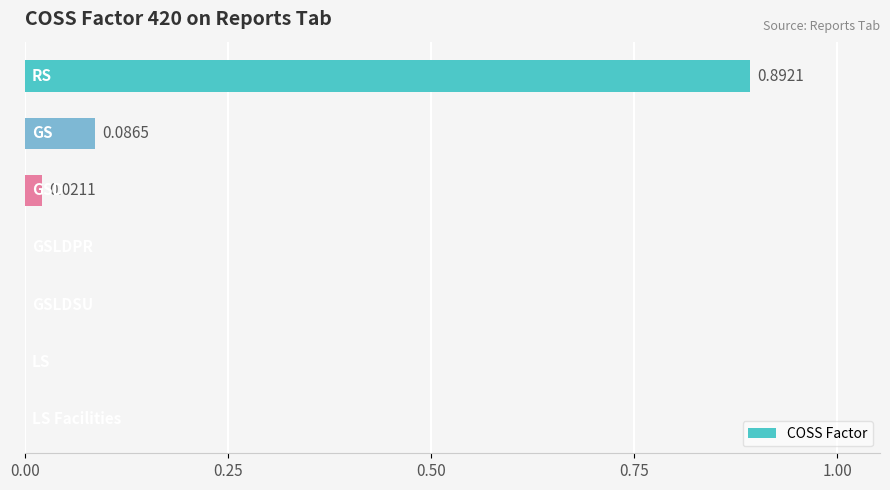

How many distinct data groups are displayed?

1